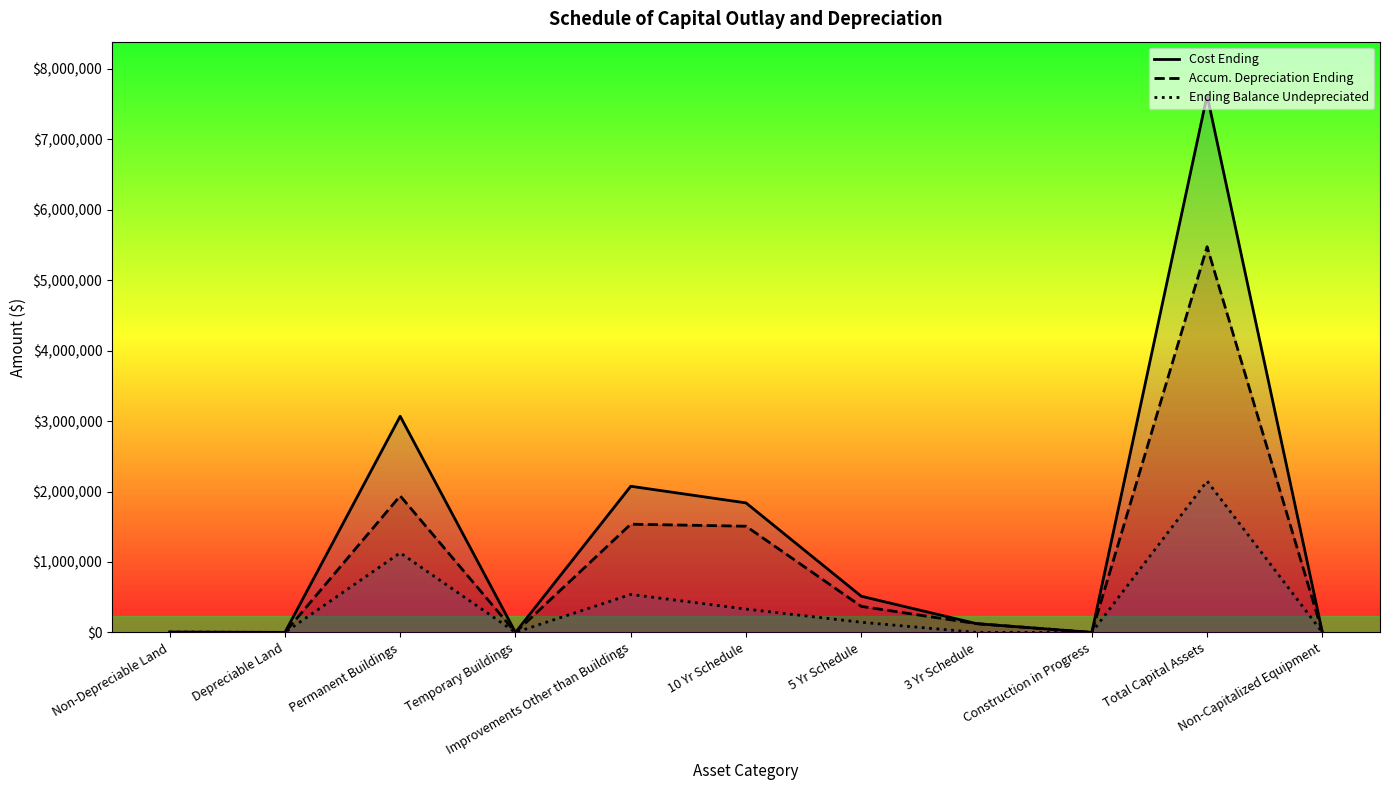

Reading left to right, extract all data points from this chart.

Cost Ending: Non-Depreciable Land=5362	Depreciable Land=0	Permanent Buildings=3068594	Temporary Buildings=0	Improvements Other than Buildings=2075104	10 Yr Schedule=1838740	5 Yr Schedule=513268	3 Yr Schedule=124142	Construction in Progress=0	Total Capital Assets=7625210	Non-Capitalized Equipment=0
Accum. Depreciation Ending: Non-Depreciable Land=0	Depreciable Land=0	Permanent Buildings=1938856	Temporary Buildings=0	Improvements Other than Buildings=1536323	10 Yr Schedule=1507773	5 Yr Schedule=369233	3 Yr Schedule=124142	Construction in Progress=0	Total Capital Assets=5476327	Non-Capitalized Equipment=0
Ending Balance Undepreciated: Non-Depreciable Land=5362	Depreciable Land=0	Permanent Buildings=1129738	Temporary Buildings=0	Improvements Other than Buildings=538781	10 Yr Schedule=330967	5 Yr Schedule=144035	3 Yr Schedule=0	Construction in Progress=0	Total Capital Assets=2148883	Non-Capitalized Equipment=0